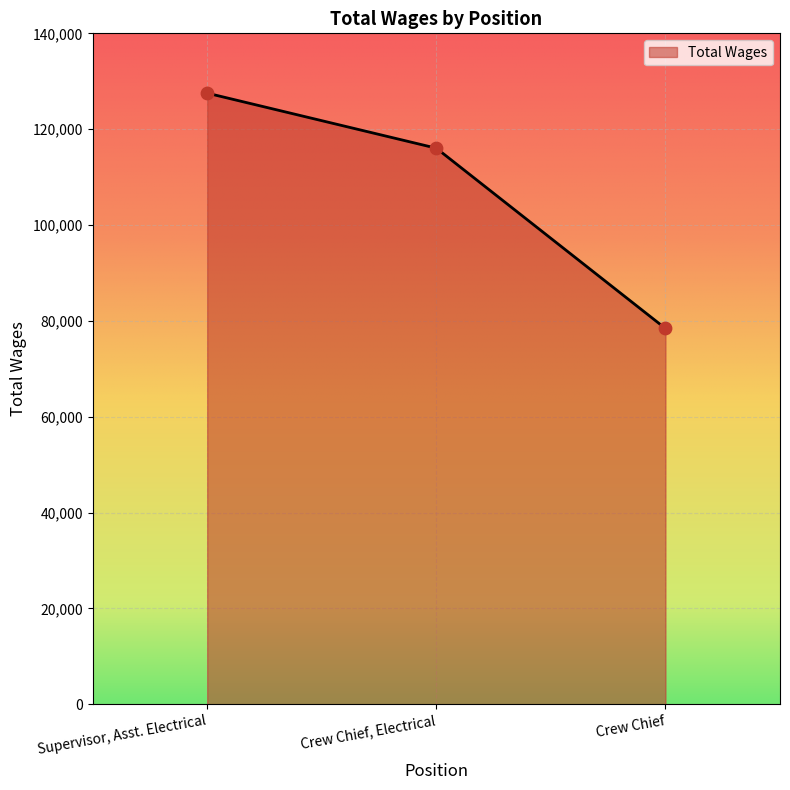

Which has a higher value, Crew Chief, Electrical or Crew Chief?

Crew Chief, Electrical